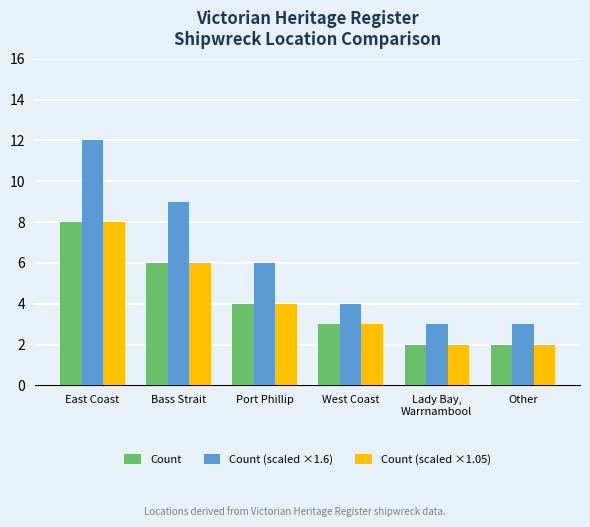

Which series has the widest spread of values?

Count (scaled ×1.6)